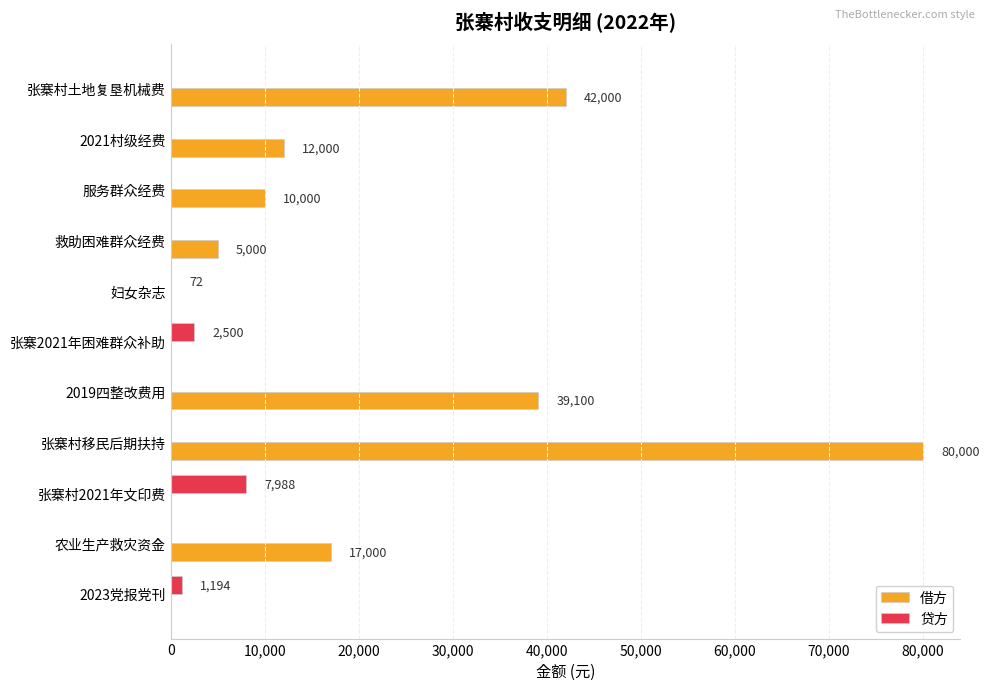

The value of 借方 at 张寨村土地复垦机械费 is 42000. True or false?

True